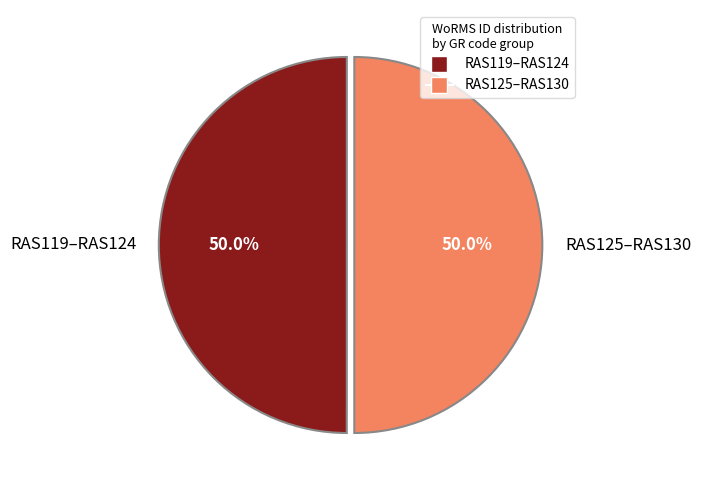

Approximately how many times larger is the value at RAS125–RAS130 compared to RAS119–RAS124?

1.0